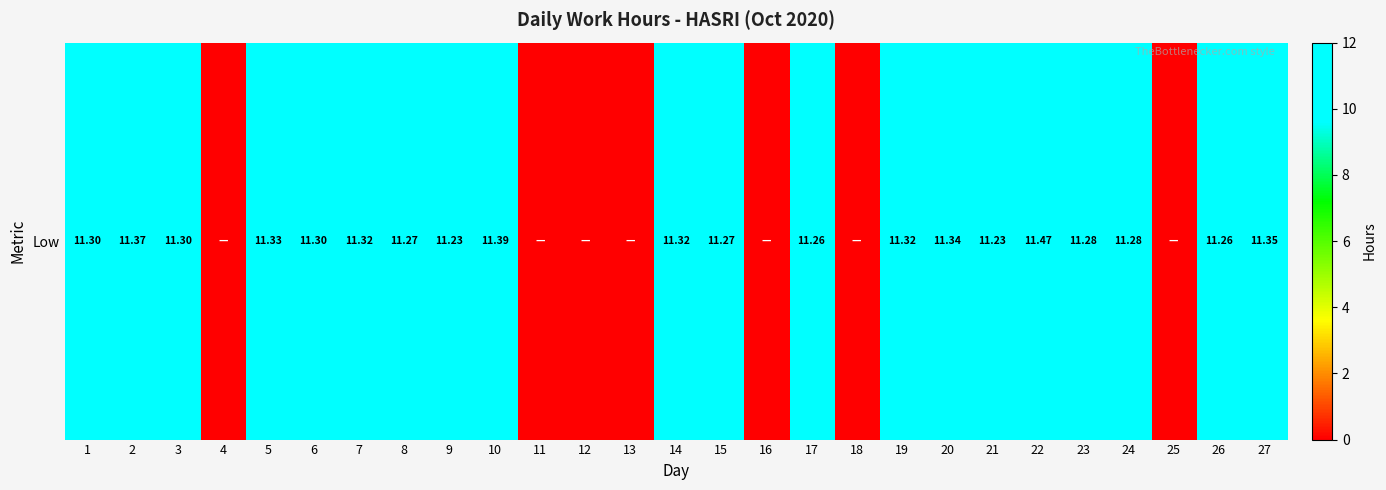

Which has a higher value, 1 or 7?

7